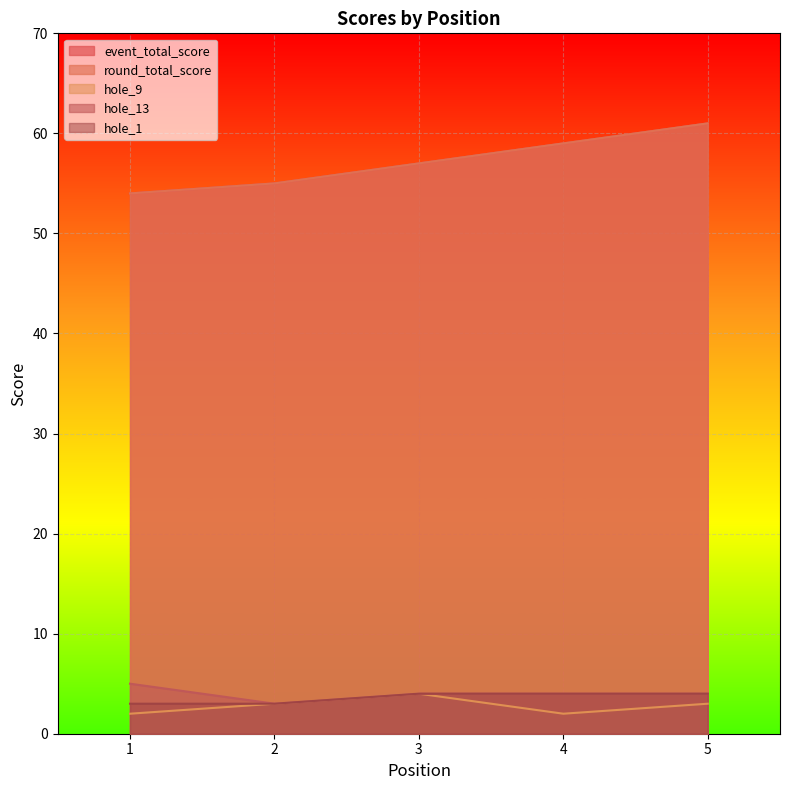

True or false: event_total_score and round_total_score cross at least once.

False